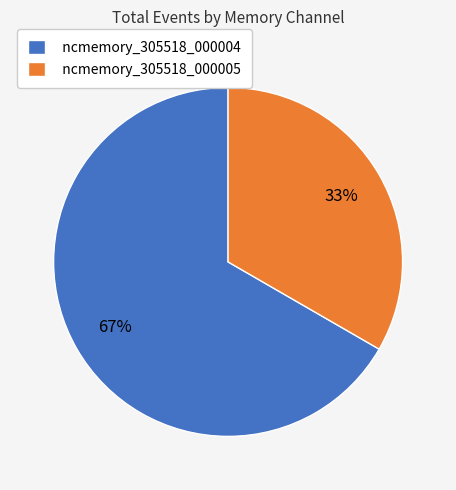

Rank the categories by value from lowest to highest.

ncmemory_305518_000005, ncmemory_305518_000004